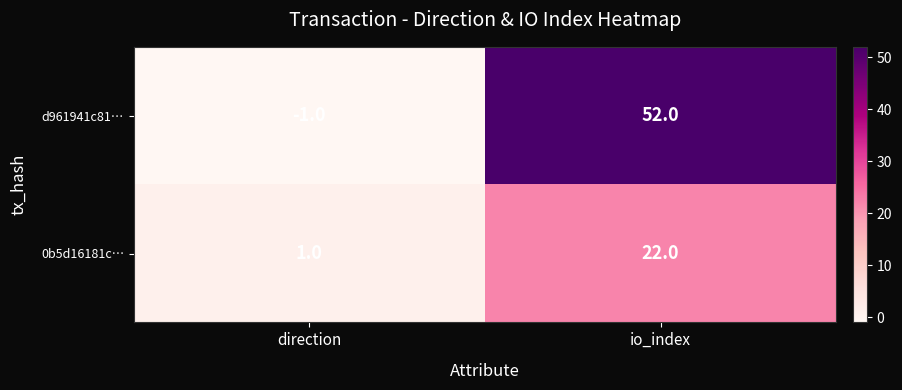

The 0b5d16181c… series shows 1 at direction. True or false?

True